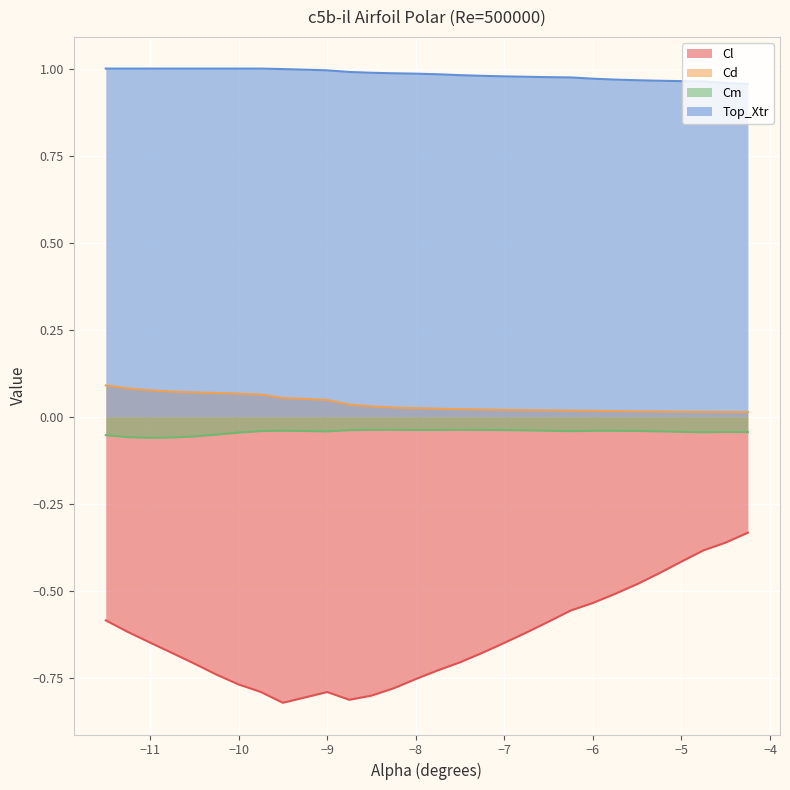

What is the value of the Top_Xtr point at the 10th from the left?

1.0